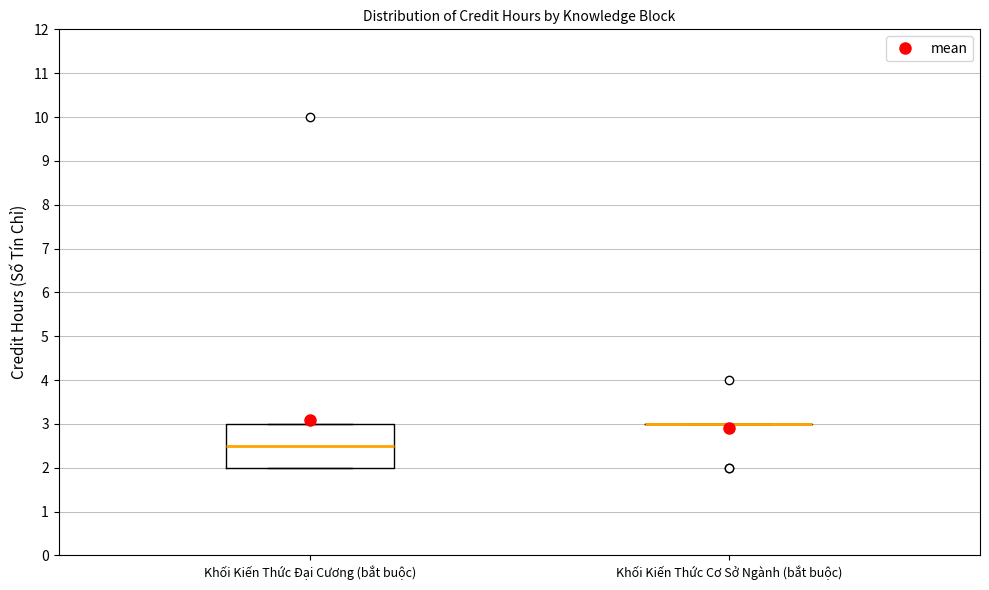

Reading left to right, read every box against the y-axis: the position of its median line, the range the box covers, and the ends of its whiskers. The values are not printed on the chart, so give them approximately, as read against the axis.

Khối Kiến Thức Đại Cương (bắt buộc): median 2.5, box 2.0 to 3.0, whiskers 2.0 to 3.0
Khối Kiến Thức Cơ Sở Ngành (bắt buộc): box collapsed to a line at 3.0, whiskers 3.0 to 3.0